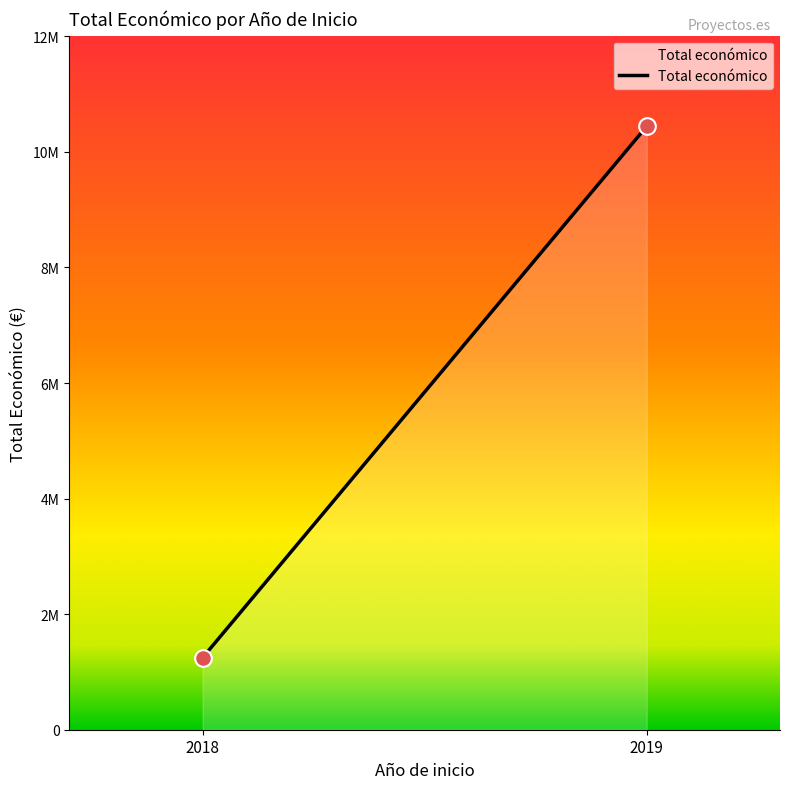

The value at 2019 is 259603. True or false?

False